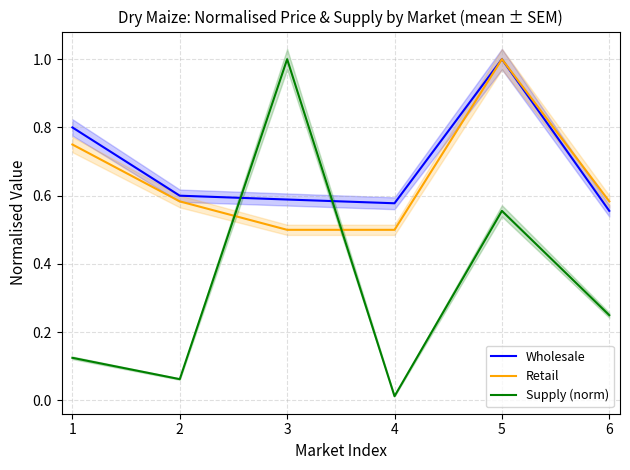

Where is Wholesale nearest to the value 0?

6